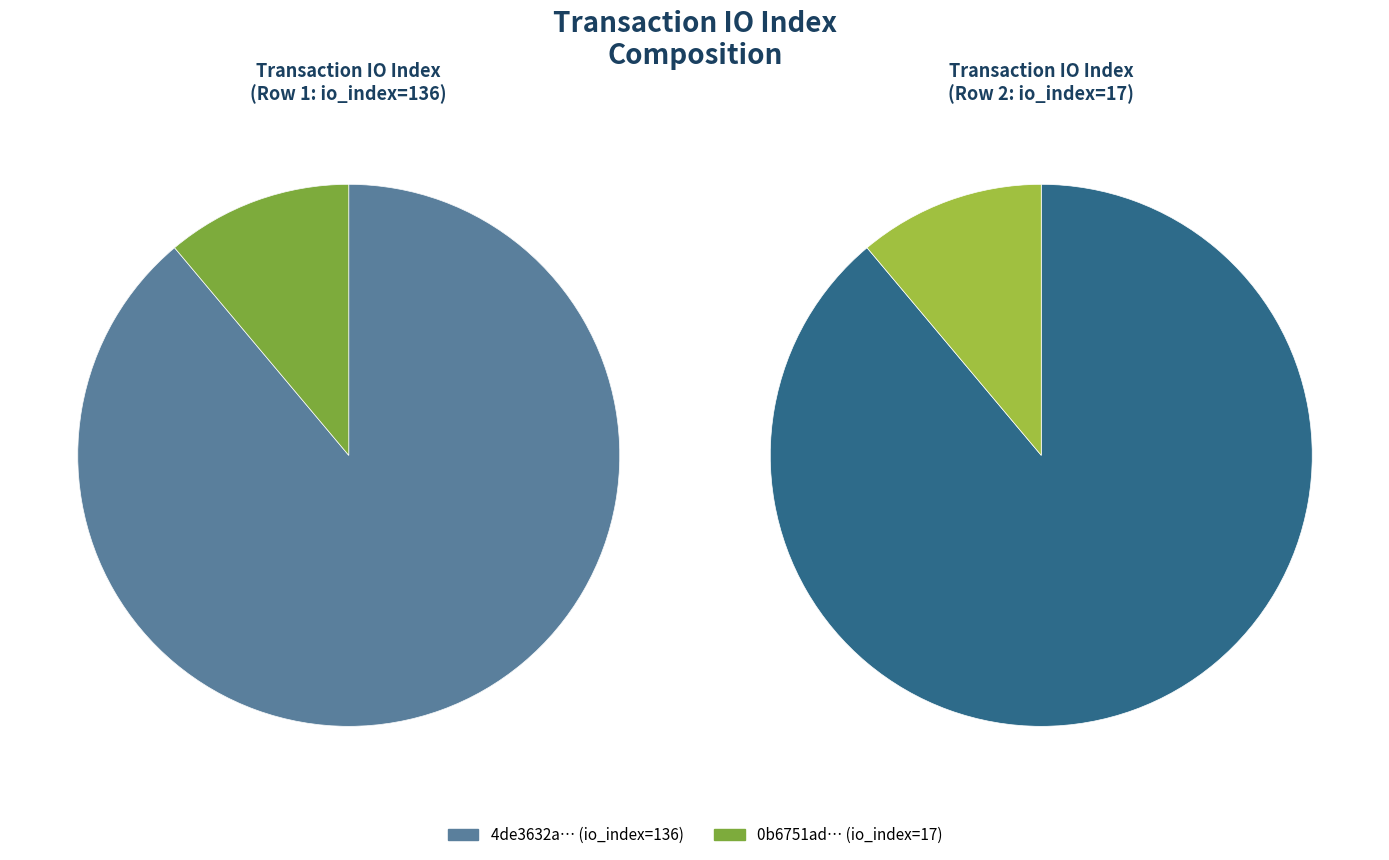

Does values_1 account for over 50% of the chart?

Yes